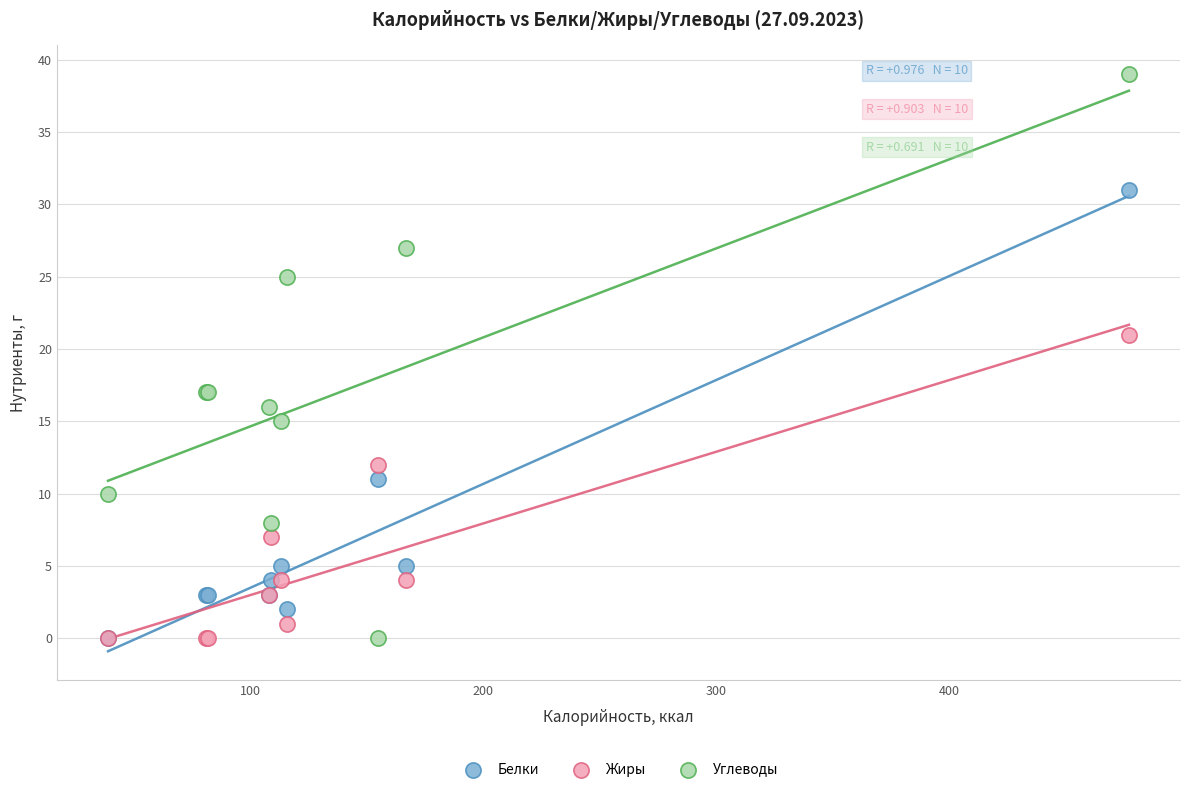

Which series has the largest Y range (max minus min)?

Углеводы